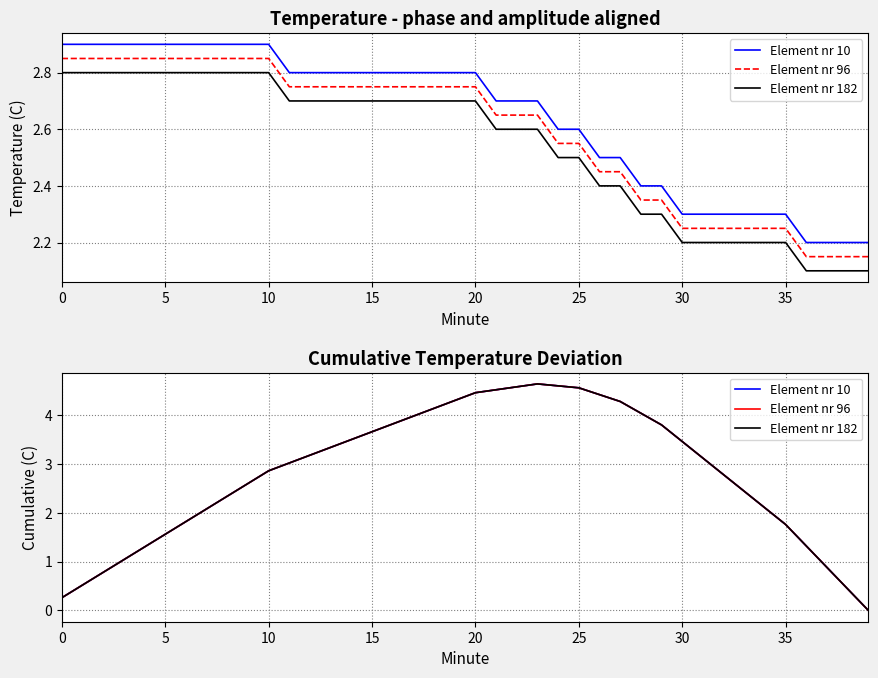

What is the average value of the Element nr 10 series?

2.8